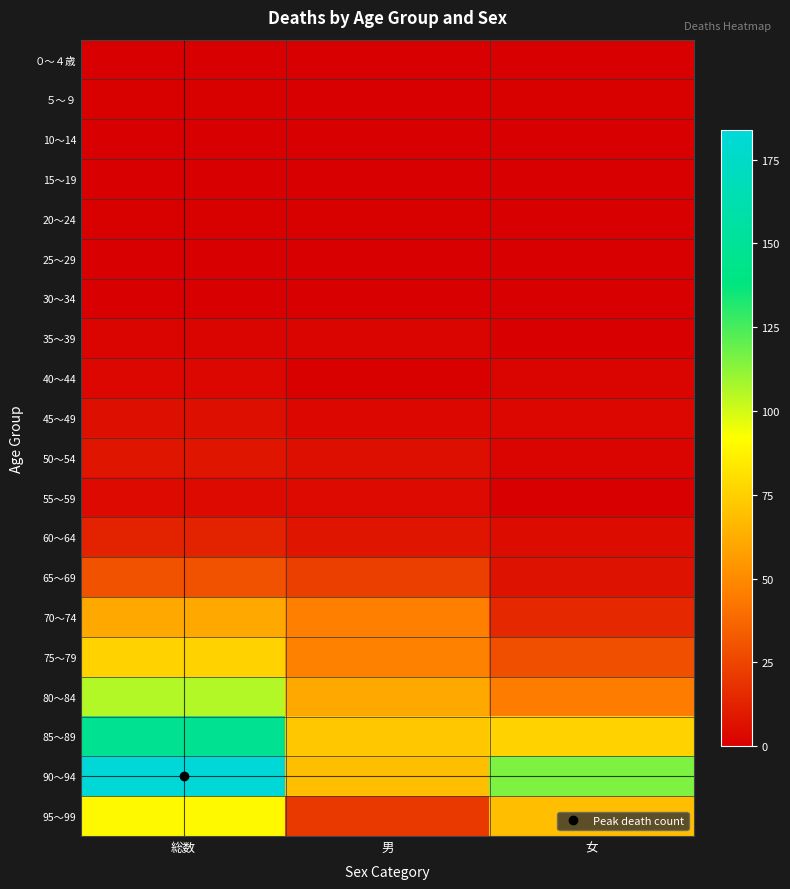

Count the number of categories in the chart.

3